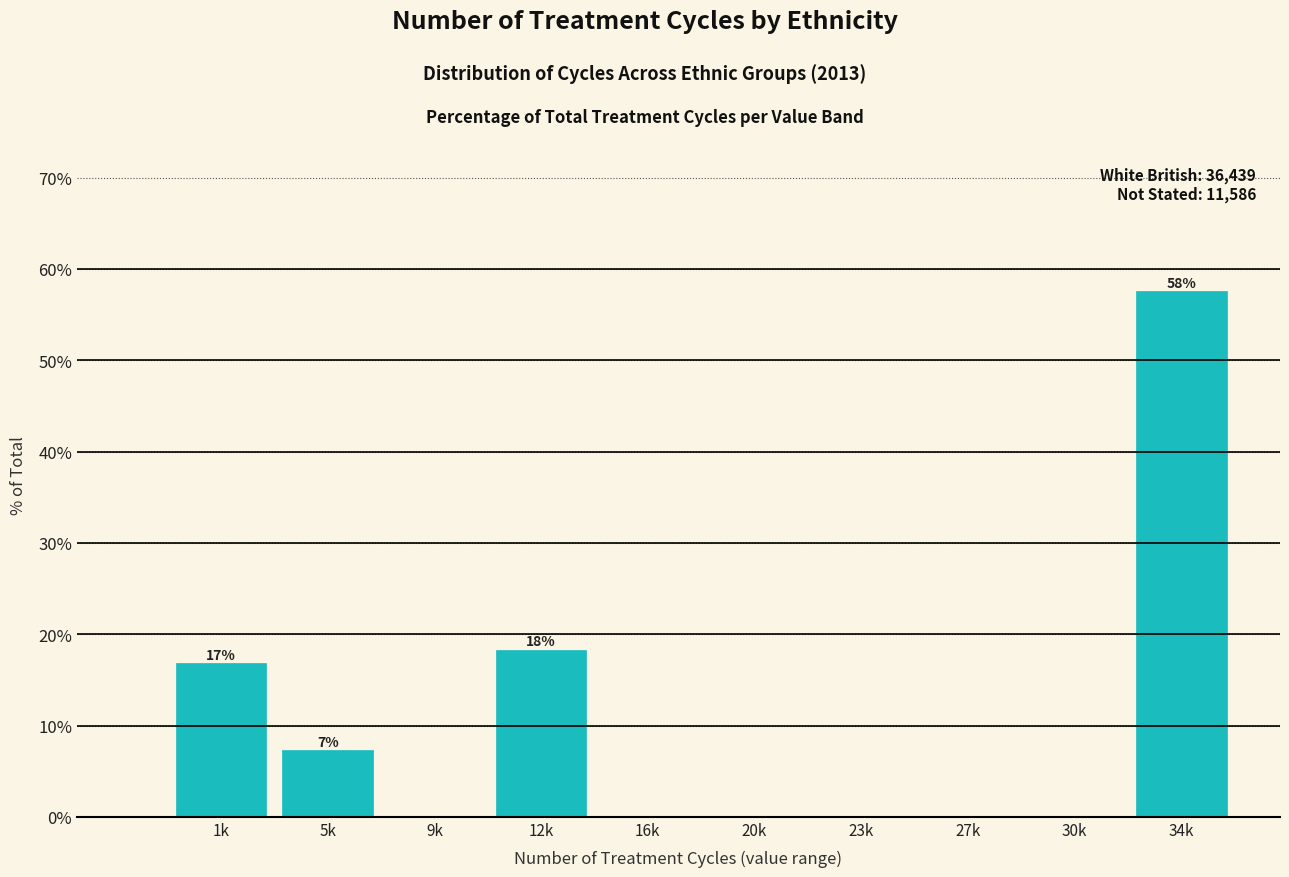

Reading right to left, transcribe all the data shown in this chart.

34k=57.6	30k=0.0	27k=0.0	23k=0.0	20k=0.0	16k=0.0	12k=18.3	9k=0.0	5k=7.3	1k=16.9